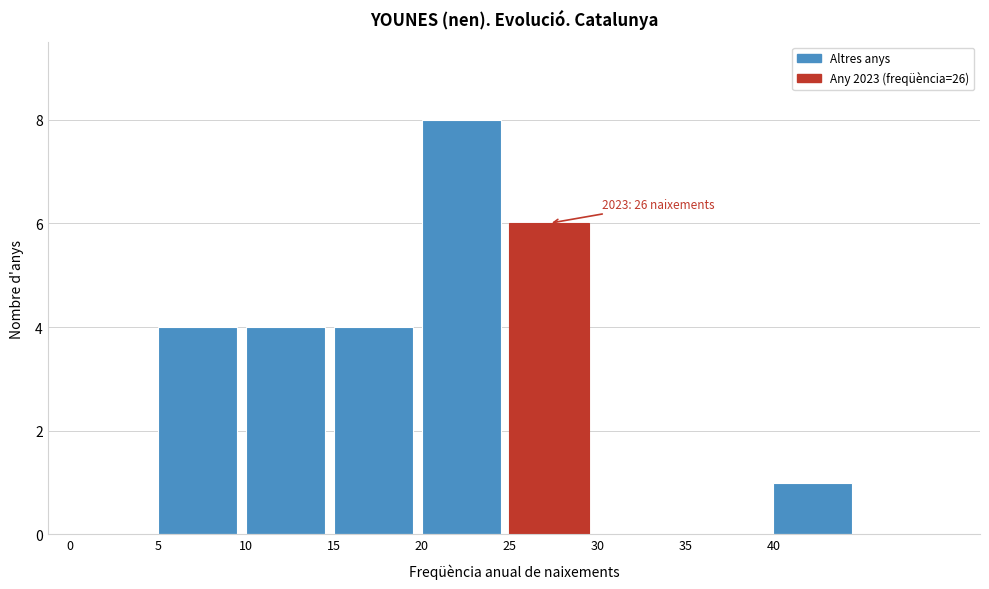

Reading right to left, extract all data points from this chart.

40=1	35=0	30=0	25=6	20=8	15=4	10=4	5=4	0=0